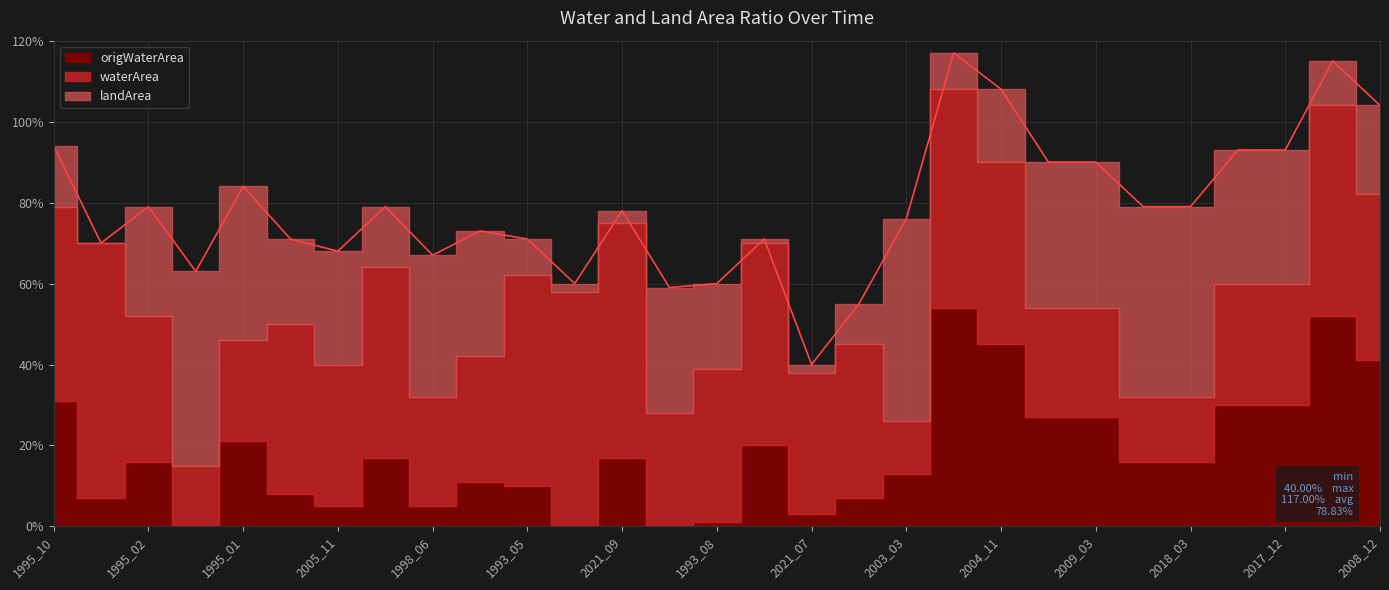

Which series has the largest total across all categories?

waterArea